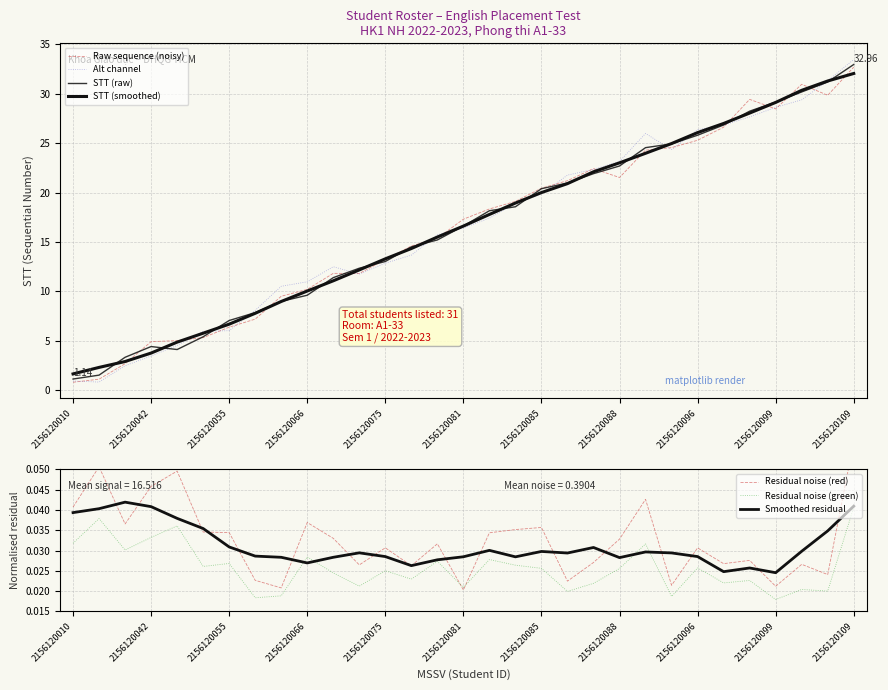

Rank the categories by value from lowest to highest.

2156120010, 2156120013, 2156120032, 2156120042, 2156120045, 2156120053, 2156120055, 2156120057, 2156120062, 2156120066, 2156120070, 2156120071, 2156120075, 2156120077, 2156120080, 2156120081, 2156120083, 2156120084, 2156120085, 2156120086, 2156120087, 2156120088, 2156120094, 2156120095, 2156120096, 2156120097, 2156120098, 2156120099, 2156120101, 2156120105, 2156120109